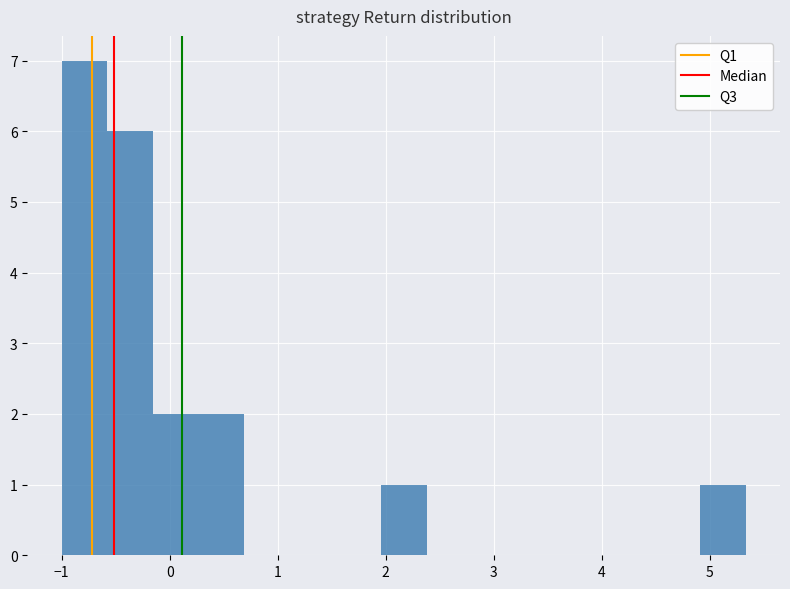

Which range on the x-axis has the tallest bar?

-1.0 to -0.6